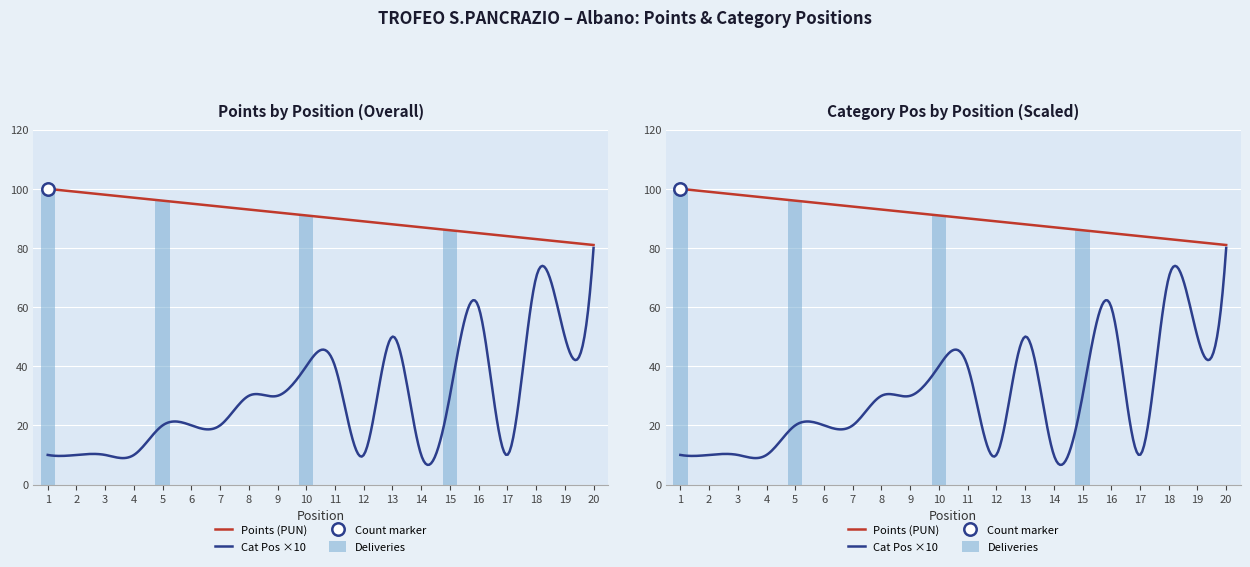

At which category is the sum across all series the highest?

1